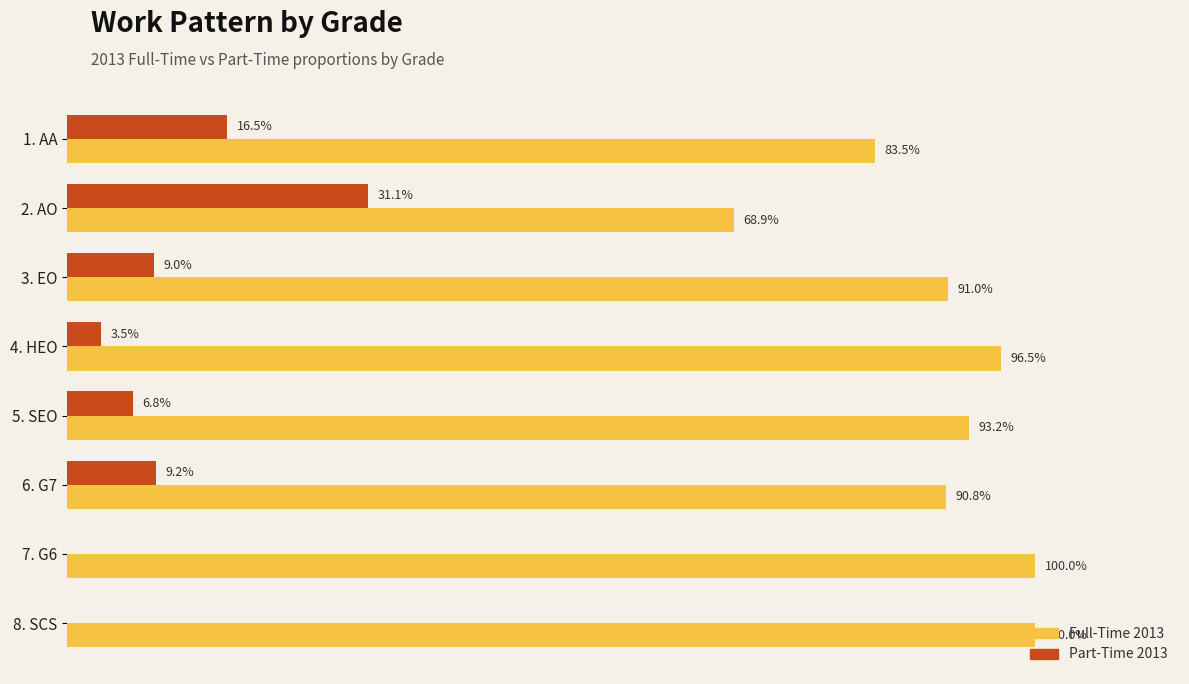

What are all the series names shown in the legend?

Full-Time 2013, Part-Time 2013